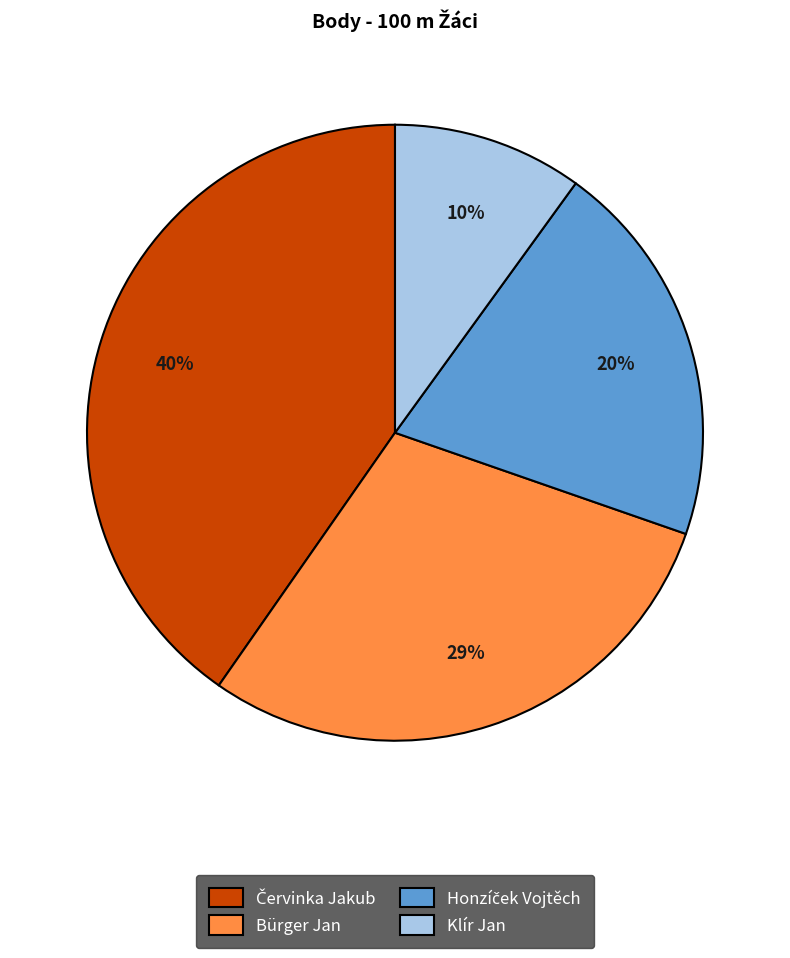

What is the smallest slice in the pie chart?

Klír Jan